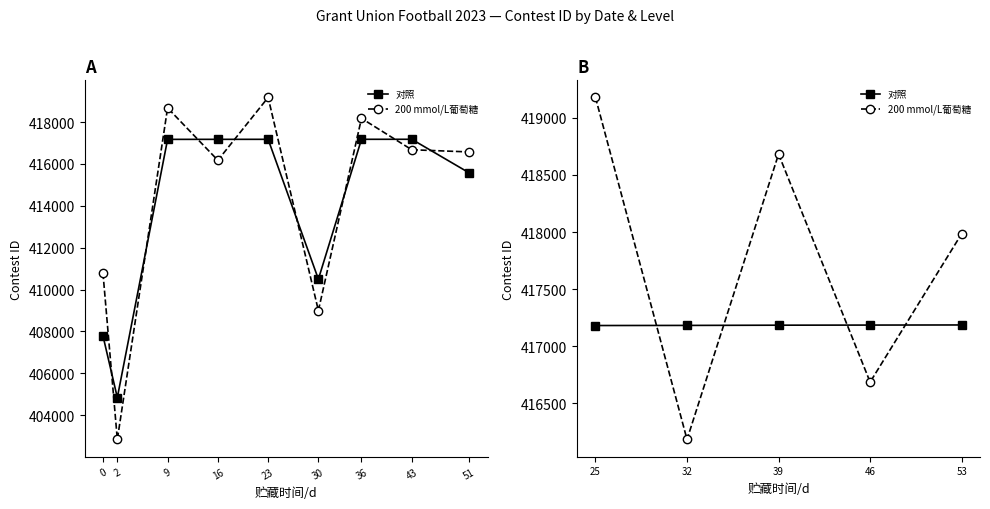

What are all the series names shown in the legend?

对照, 200 mmol/L葡萄糖